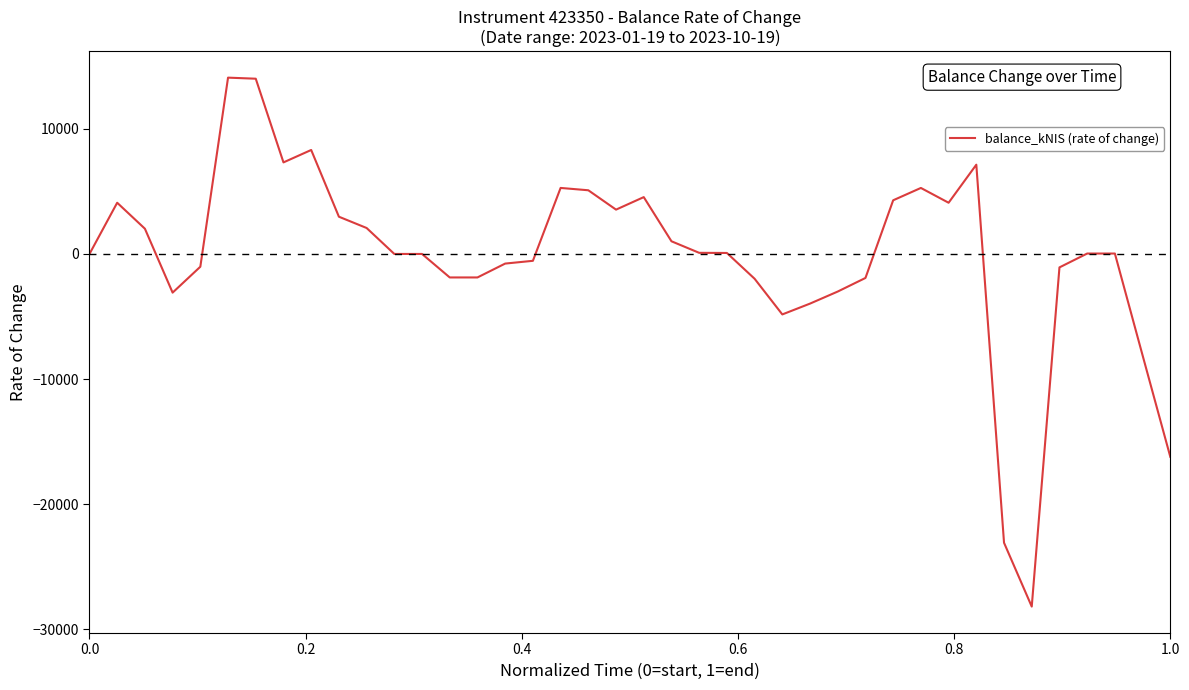

How many distinct data groups are displayed?

1